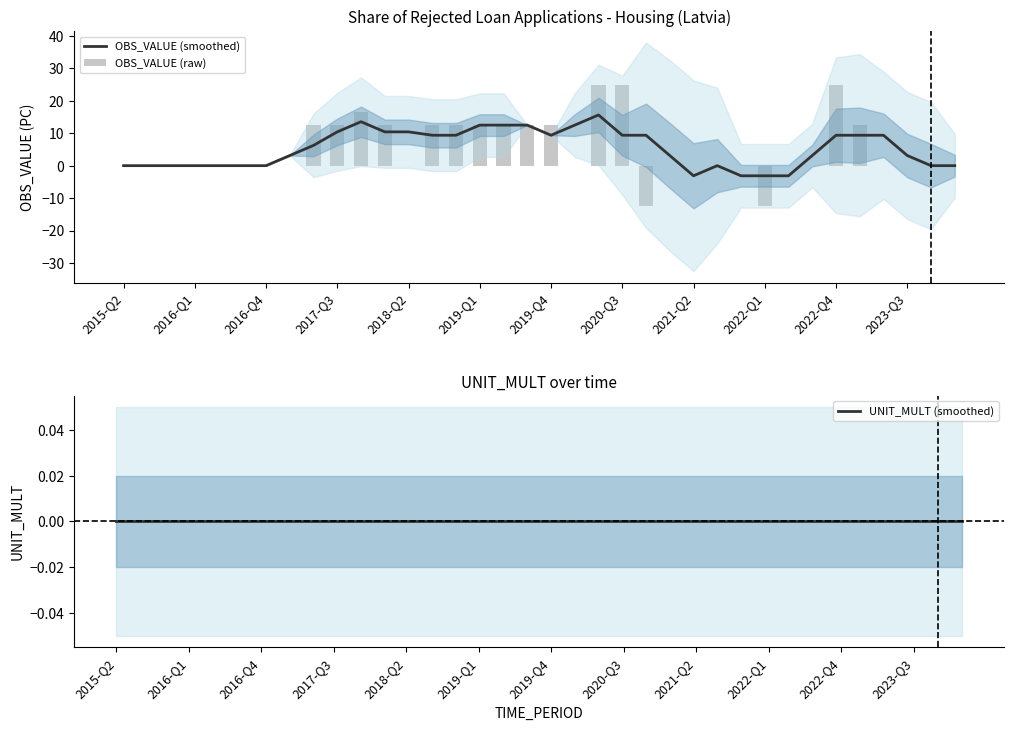

What is the value of the OBS_VALUE (raw) bar at the 32nd from the left?

12.5